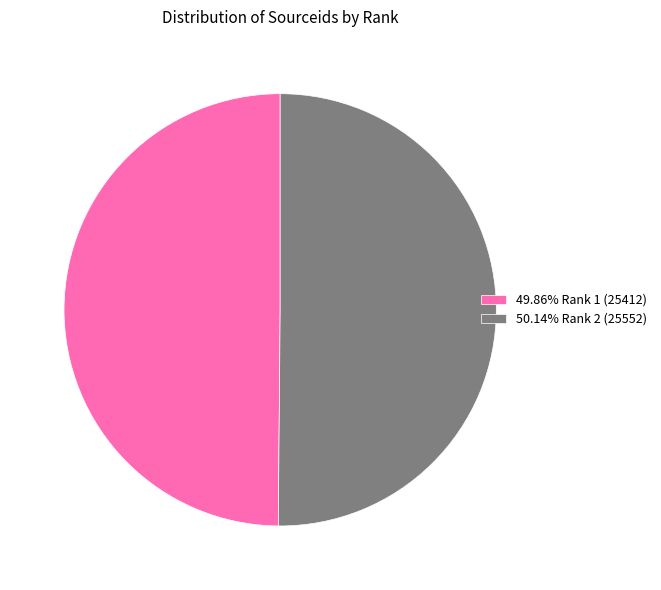

Do 49.86% Rank 1 (25412) and 50.14% Rank 2 (25552) together represent more than half of the pie?

Yes